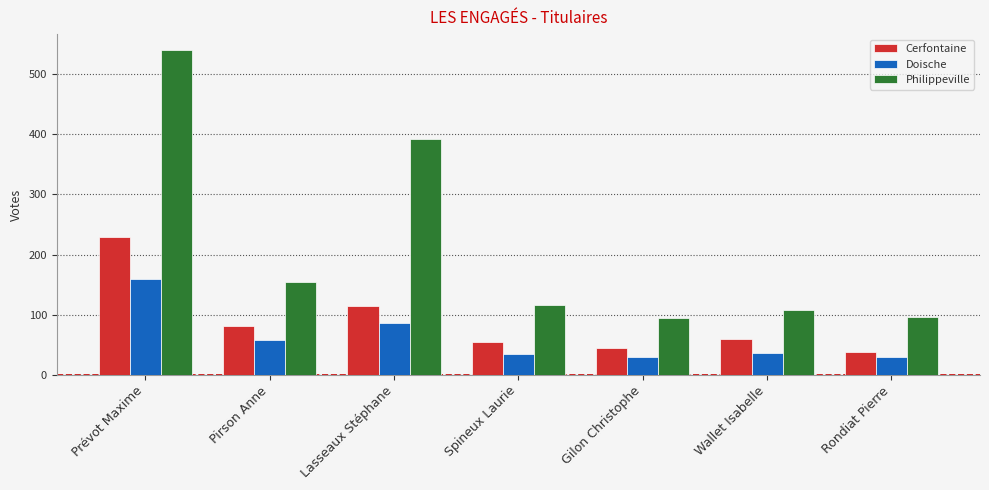

What is the total value across all series at Prévot Maxime?

930